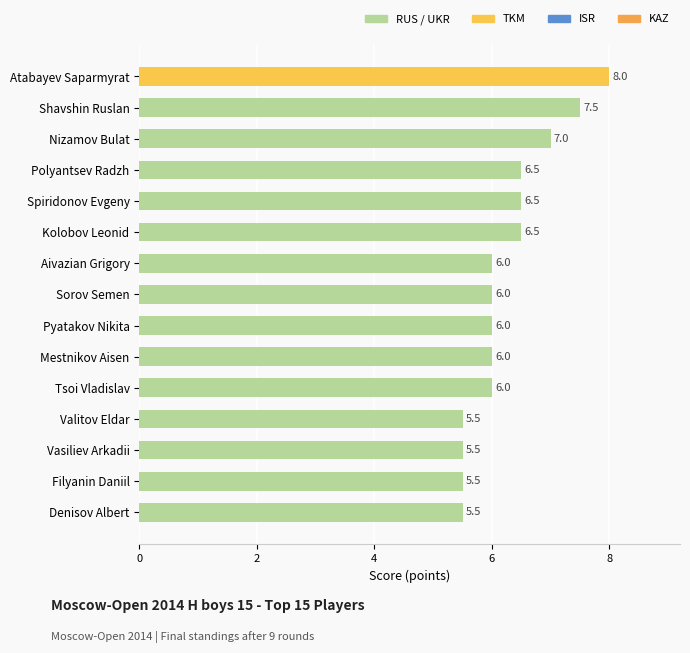

What value does the data have at Spiridonov Evgeny?

6.5